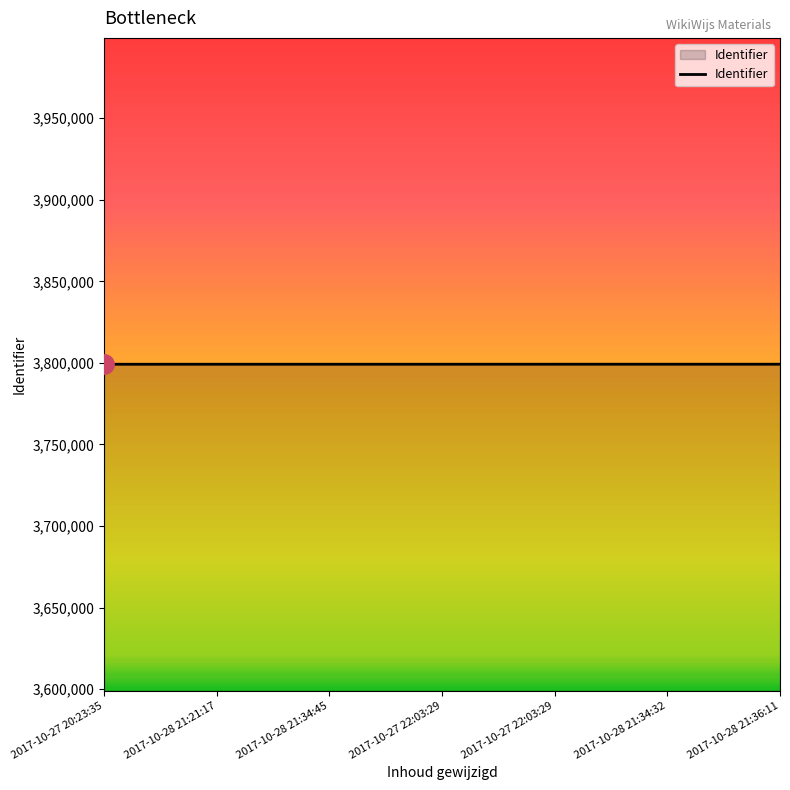

List the labels in order of value, smallest first.

2017-10-27 20:23:35, 2017-10-28 21:21:17, 2017-10-28 21:34:45, 2017-10-27 22:03:29, 2017-10-27 22:03:29, 2017-10-28 21:34:32, 2017-10-28 21:36:11